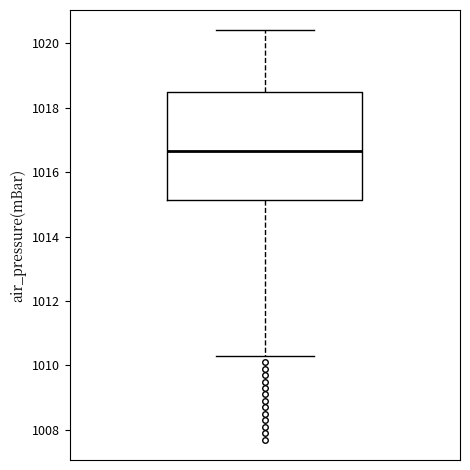

Where is the lower edge of the box on the y-axis? The values are not printed on the chart, so give them approximately, as read against the axis.

1015.2